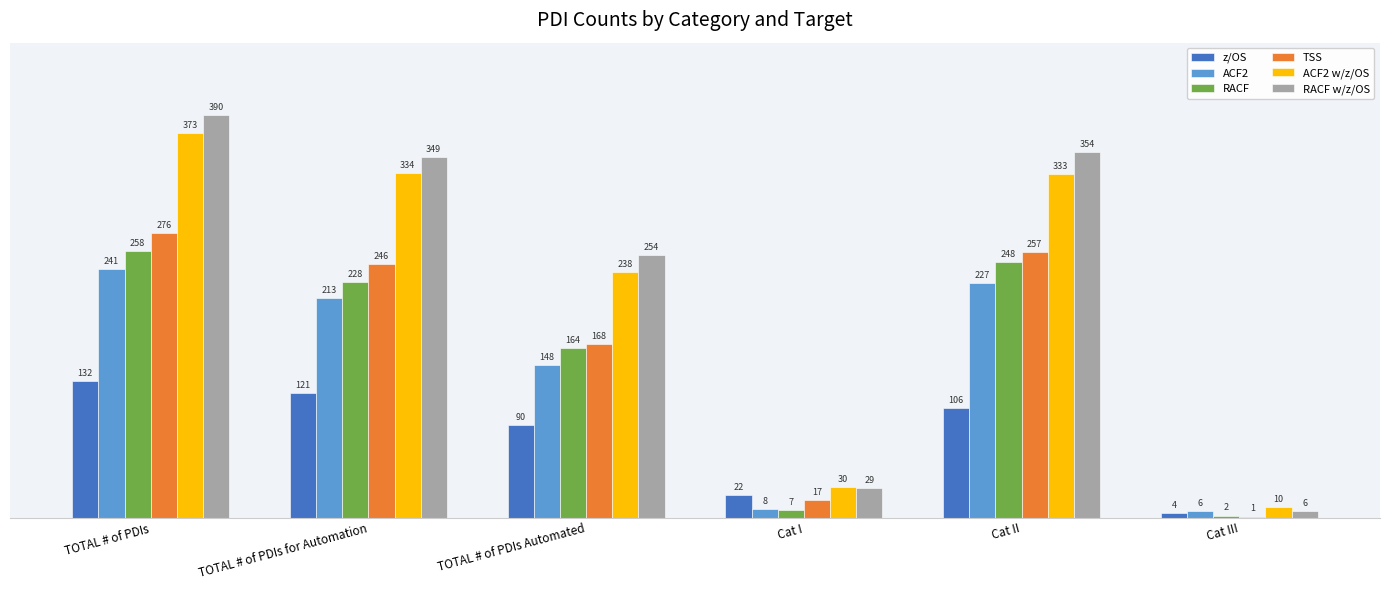

Does the chart contain stacked bars?

No